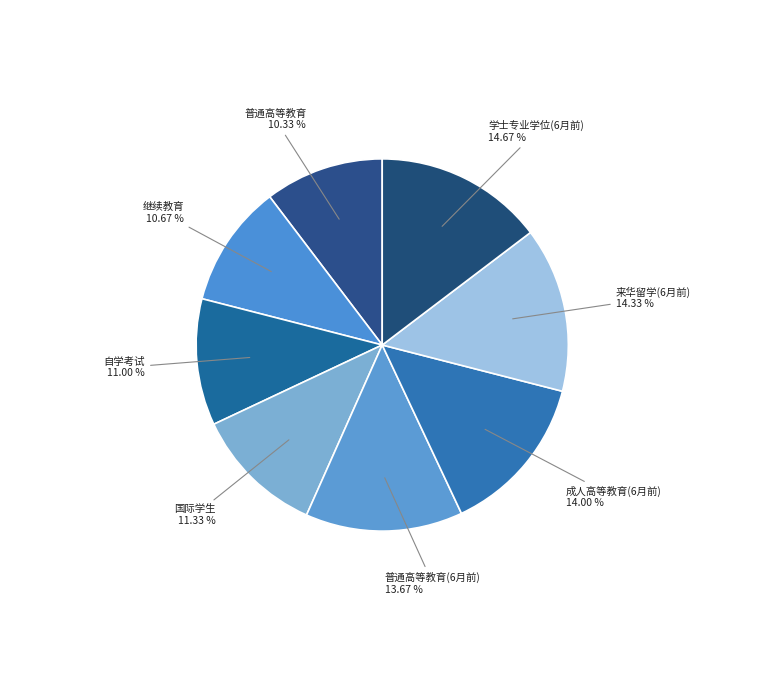

Count the number of slices in the pie.

8